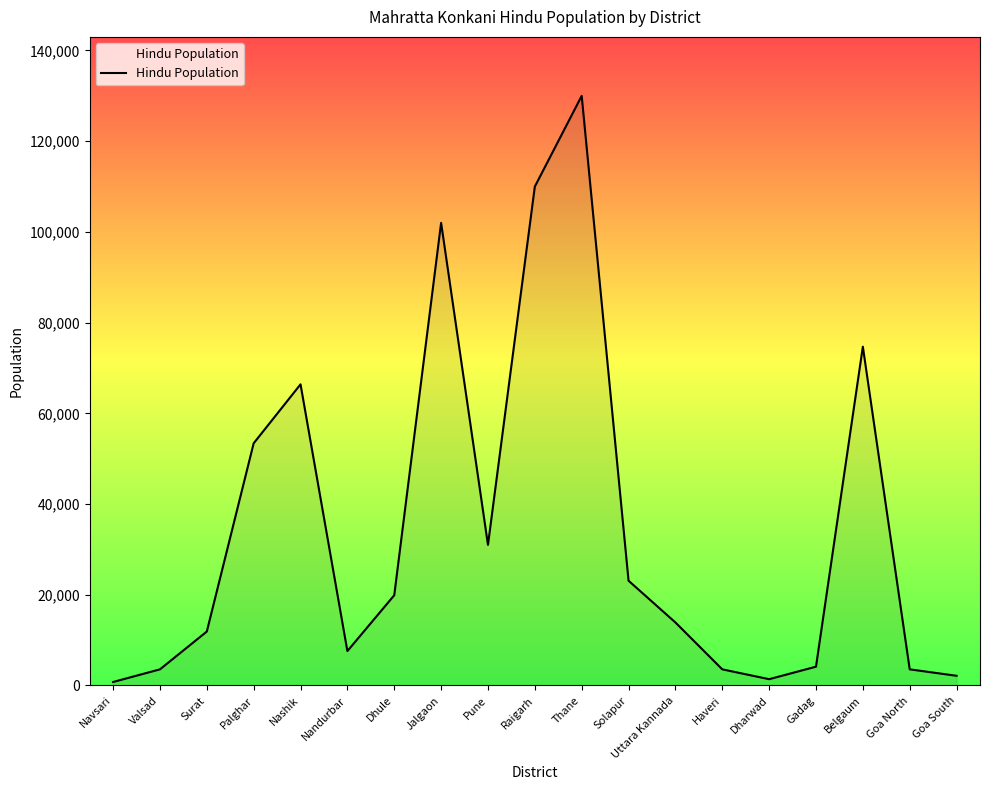

Where is the first local maximum?

Nashik